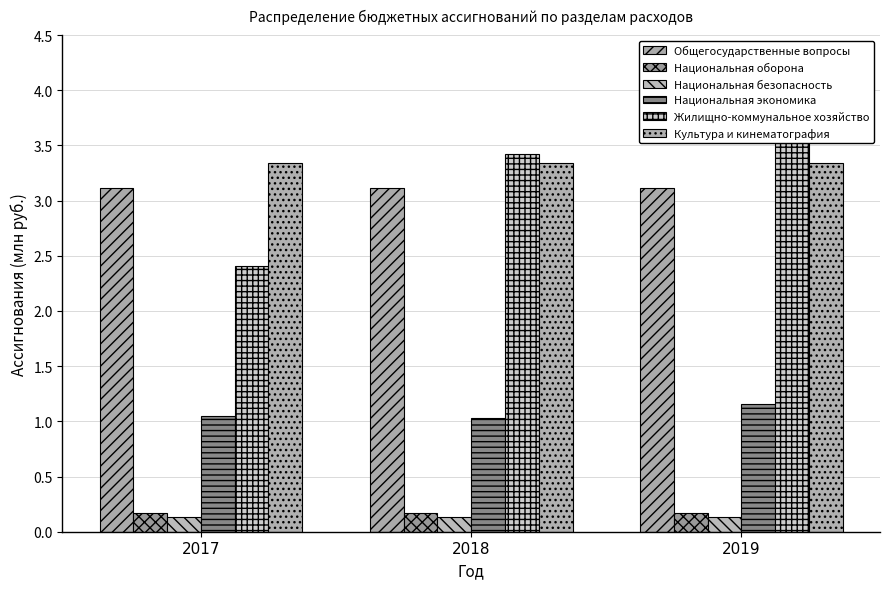

What are all the series names shown in the legend?

Общегосударственные вопросы, Национальная оборона, Национальная безопасность, Национальная экономика, Жилищно-коммунальное хозяйство, Культура и кинематография